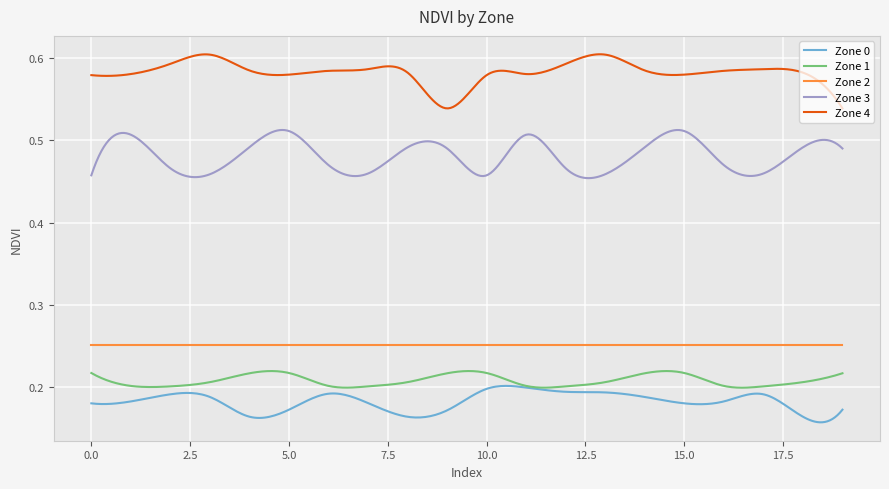

Which series has the largest total across all categories?

Zone 4